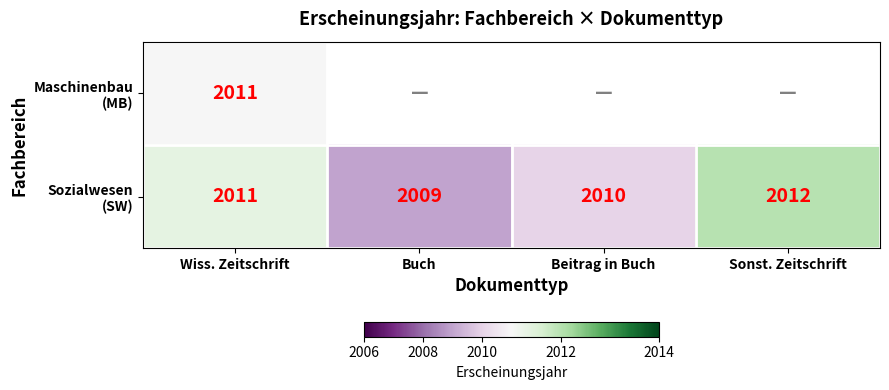

Which series has the widest spread of values?

Sozialwesen (SW)